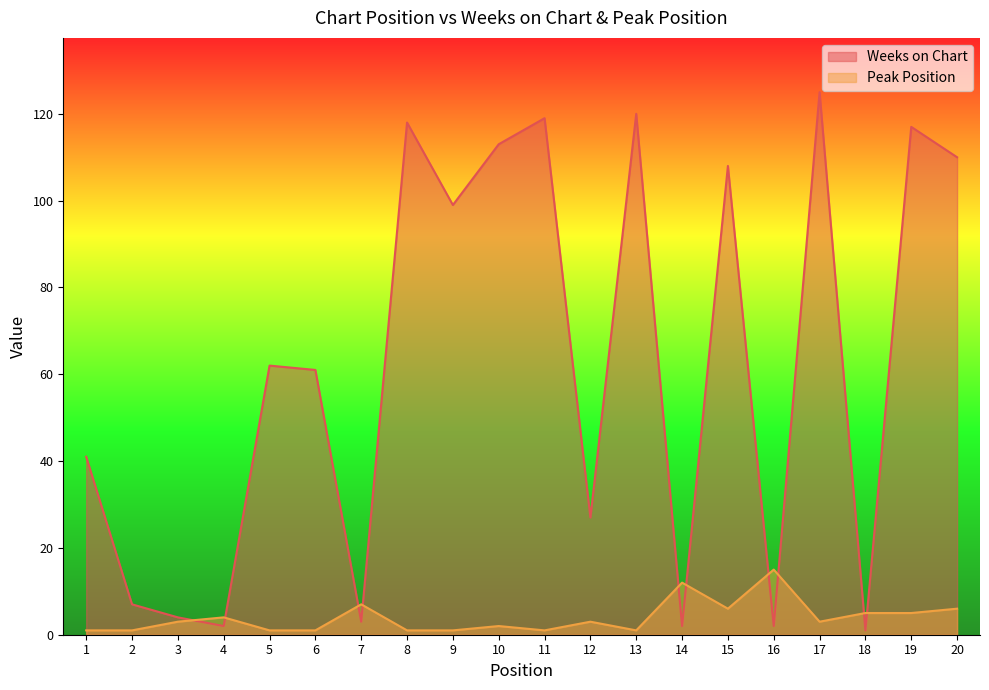

Which series ends up on top after the final intersection of Weeks on Chart and Peak Position?

Weeks on Chart